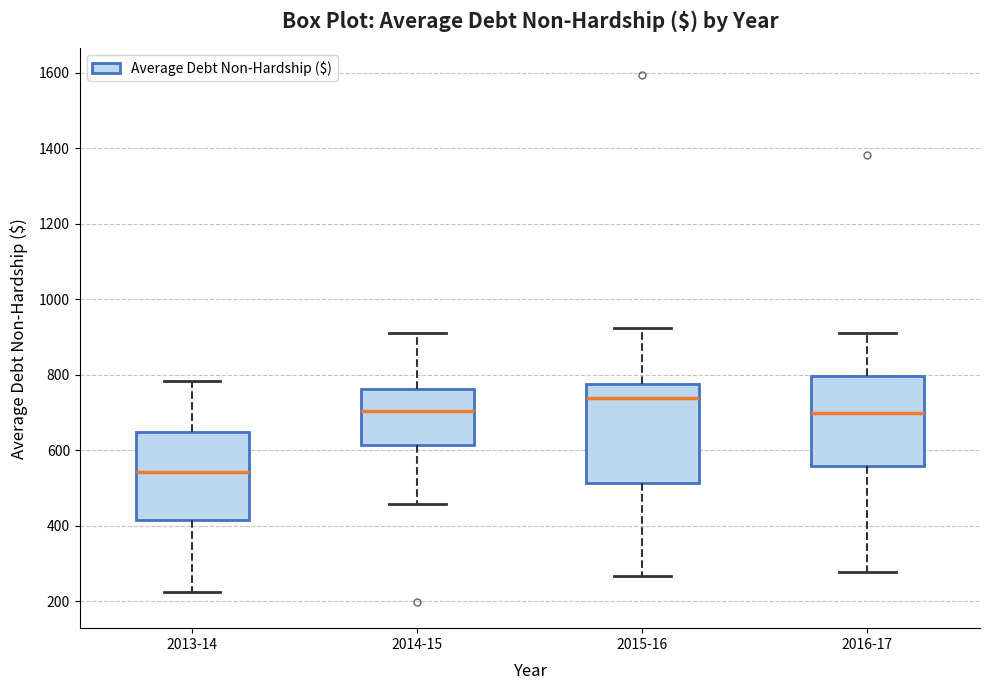

Which box's median line is the lowest?

2013-14